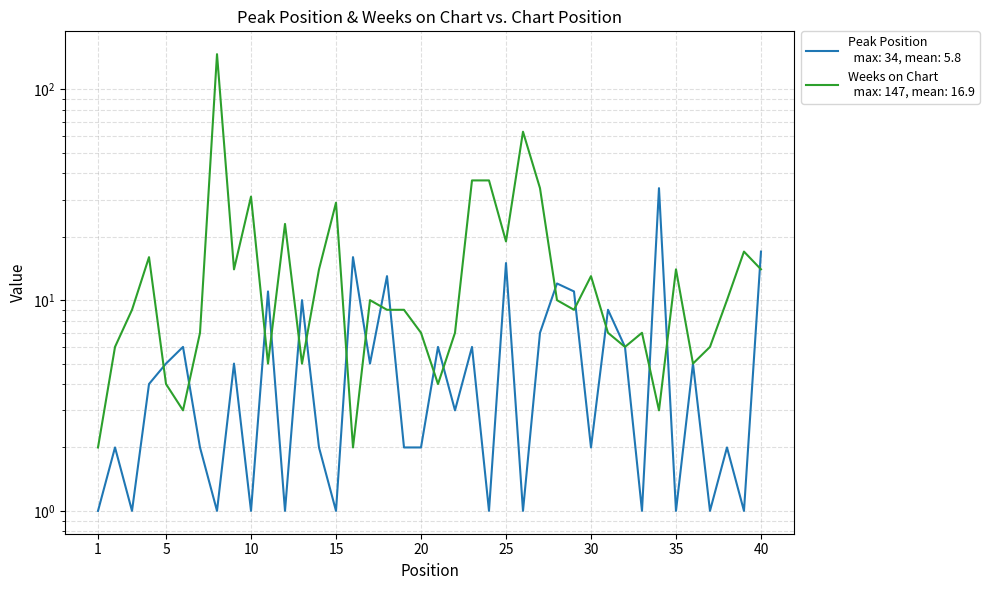

The value of Peak Position at 14 is 1. True or false?

False